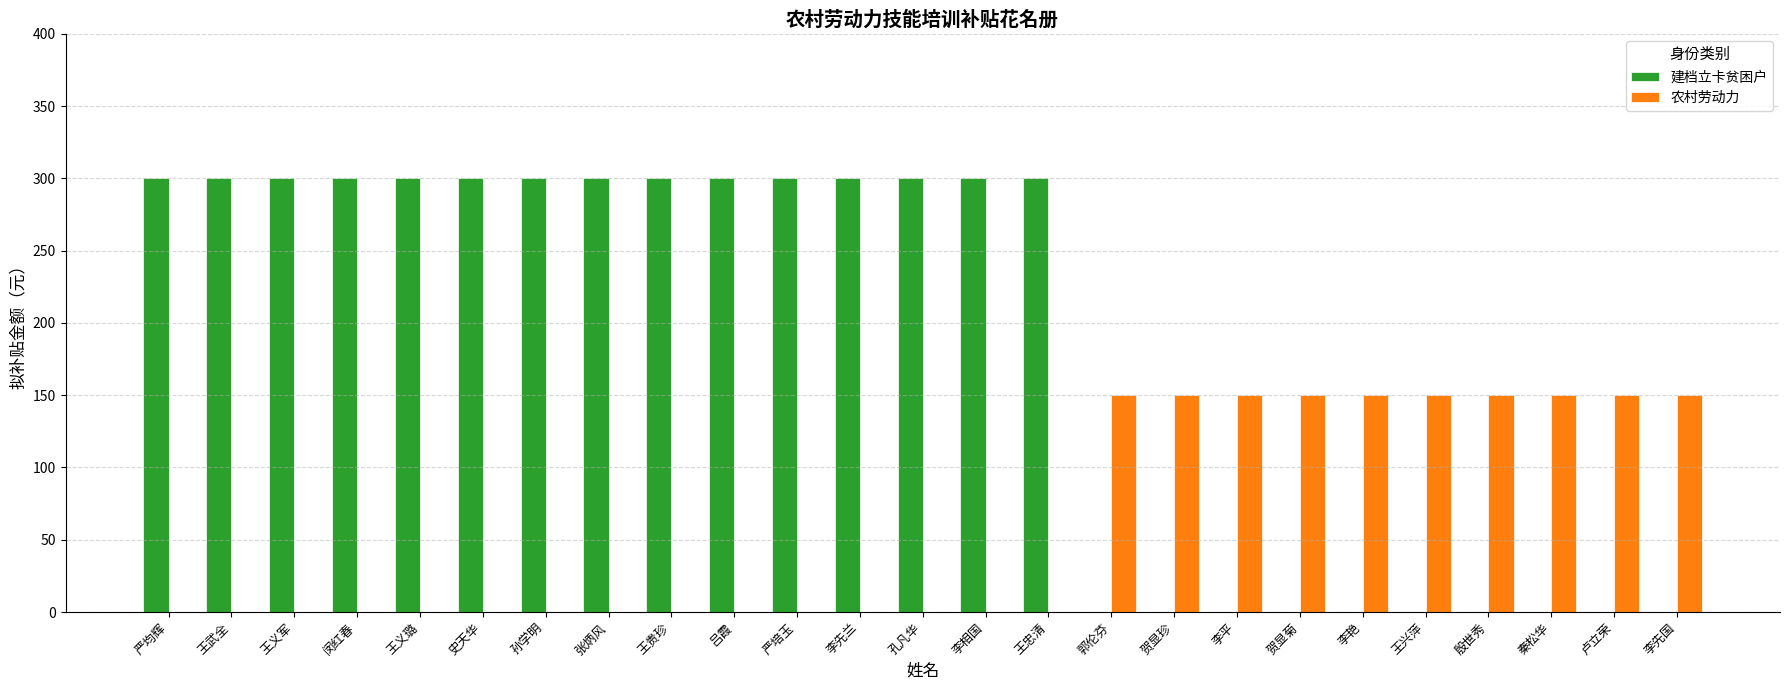

Which series has the largest total across all categories?

建档立卡贫困户